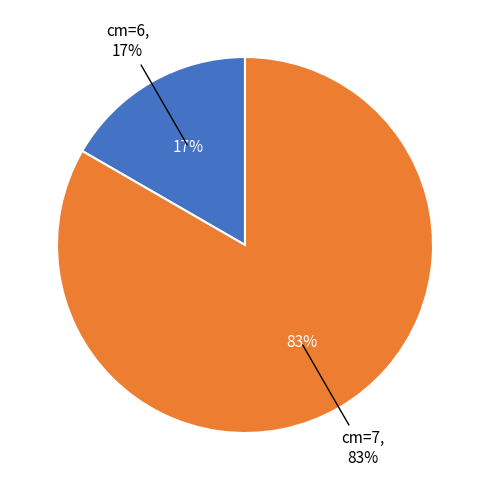

To the nearest percent, what is the difference between the largest and smallest slice percentages?

67%